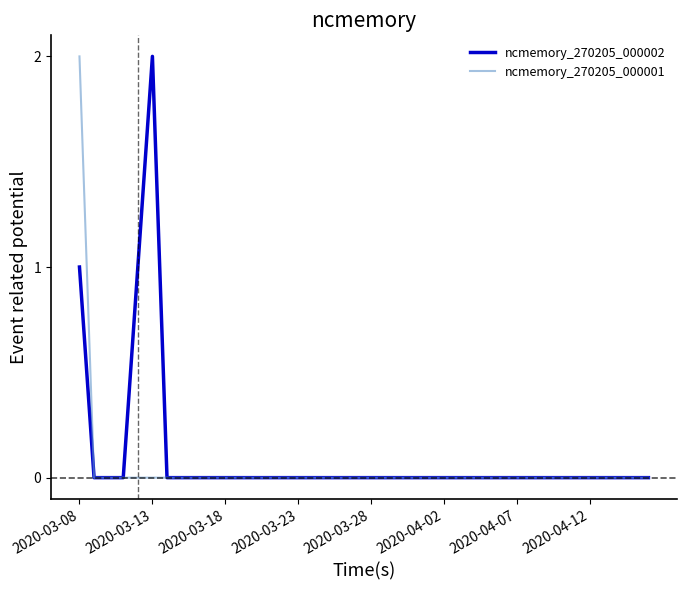

What is the greatest value displayed?

2